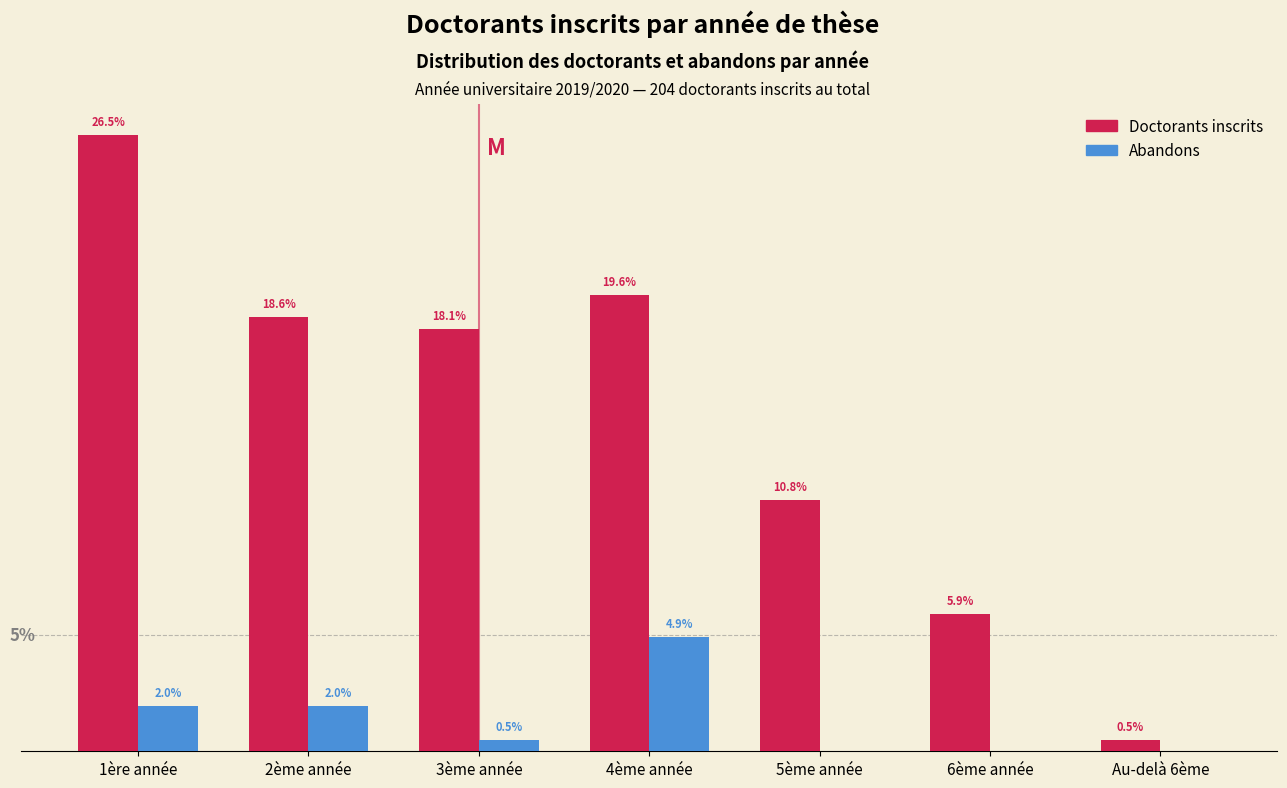

Between 6ème année and Au-delà 6ème, which series saw the biggest shift?

Doctorants inscrits